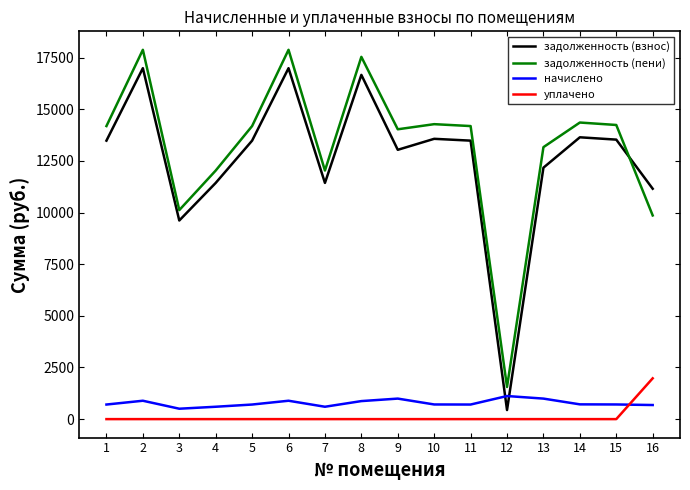

Where do задолженность (взнос) and начислено first cross each other?

11 and 12